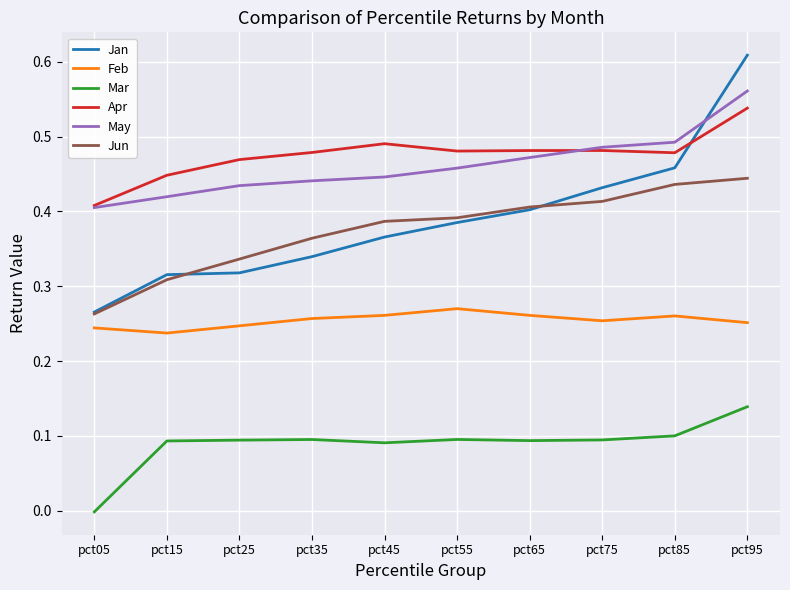

What is the total value across all series at pct75?

2.2